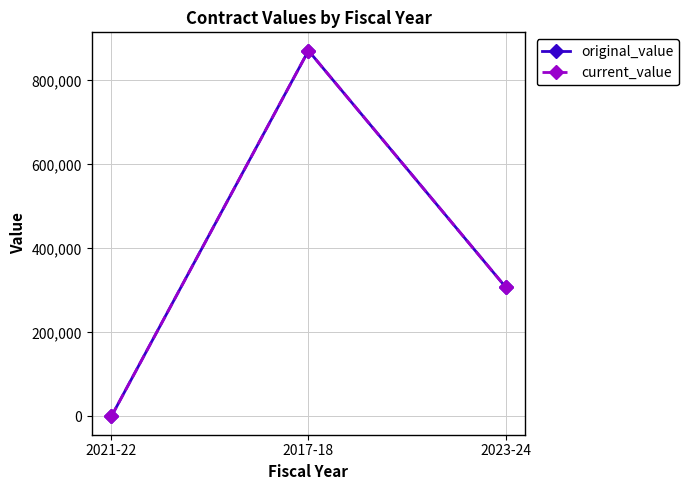

Is this an area chart (filled region under the line)?

No